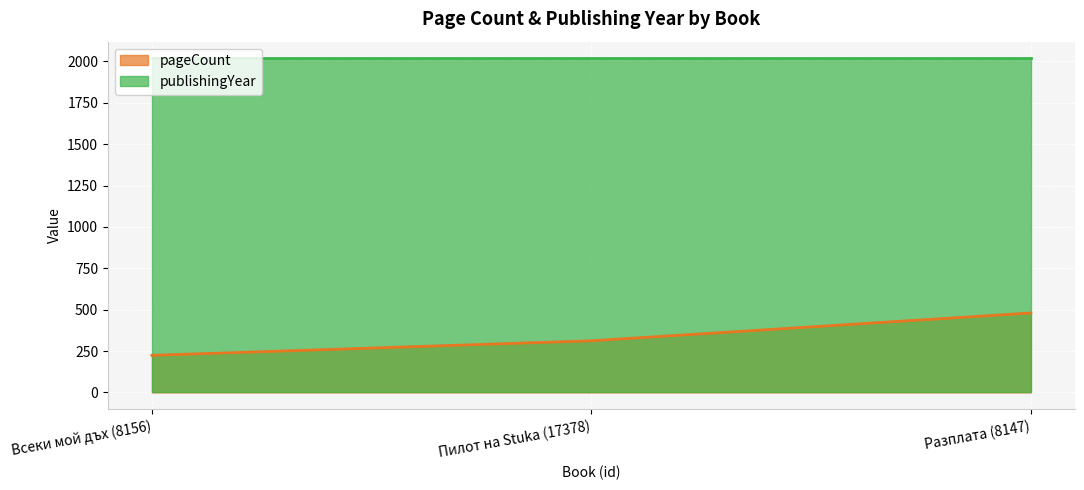

What is the difference between the values at Всеки мой дъх (8156) and Пилот на Stuka (17378)?

88